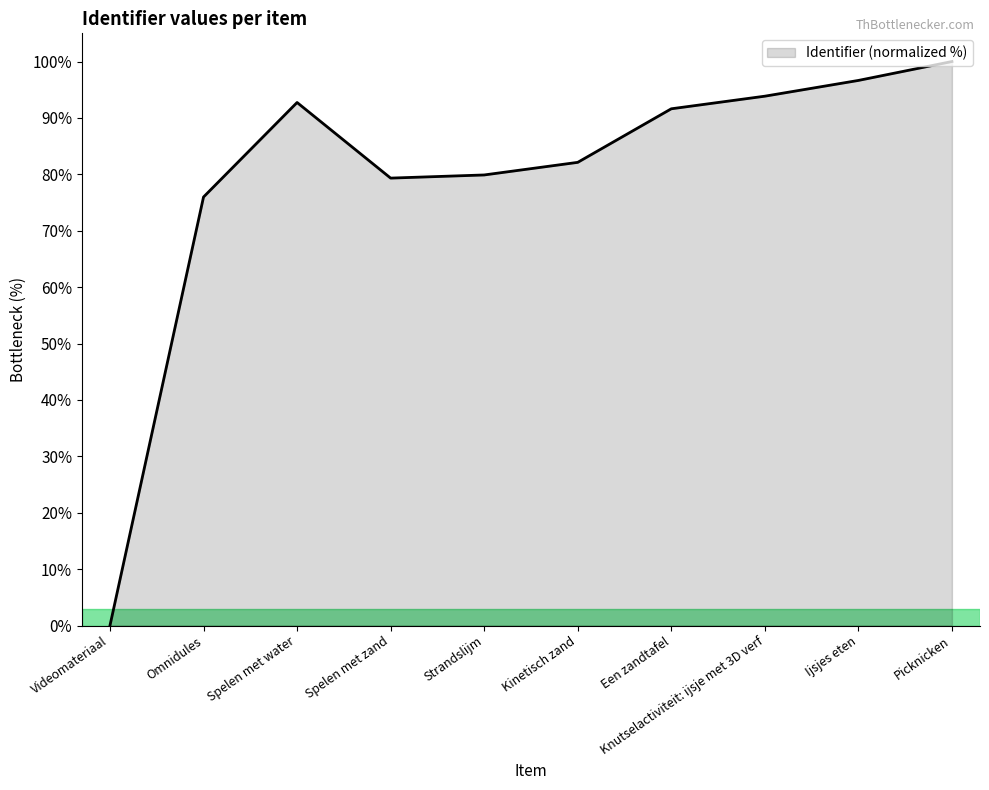

What position from the right is Strandslijm?

6